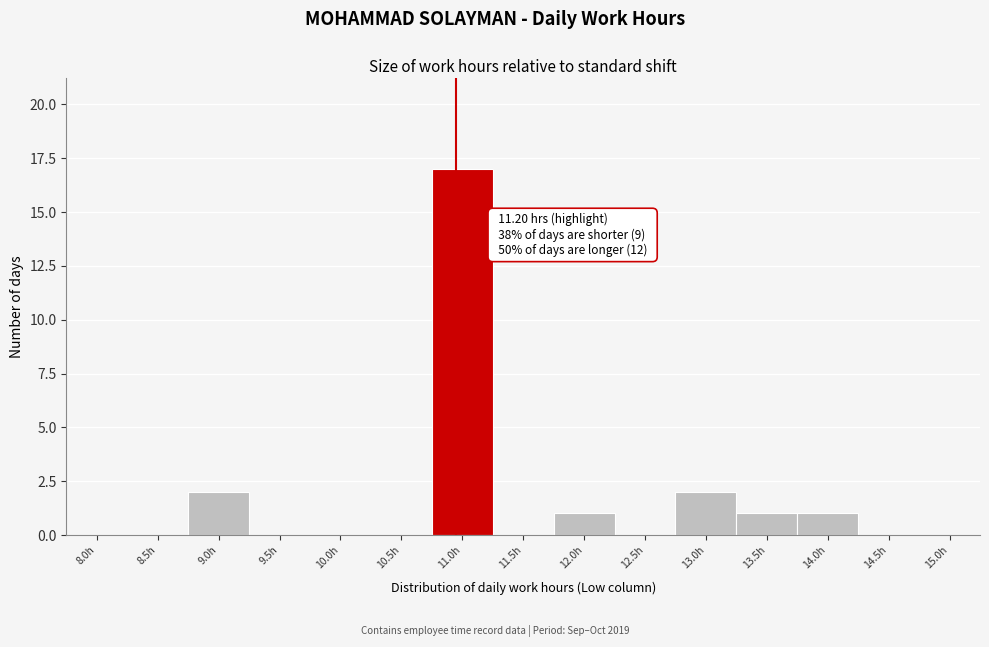

Reading left to right, what are all the values shown in this chart?

8.0h=0	8.5h=0	9.0h=2	9.5h=0	10.0h=0	10.5h=0	11.0h=17	11.5h=0	12.0h=1	12.5h=0	13.0h=2	13.5h=1	14.0h=1	14.5h=0	15.0h=0